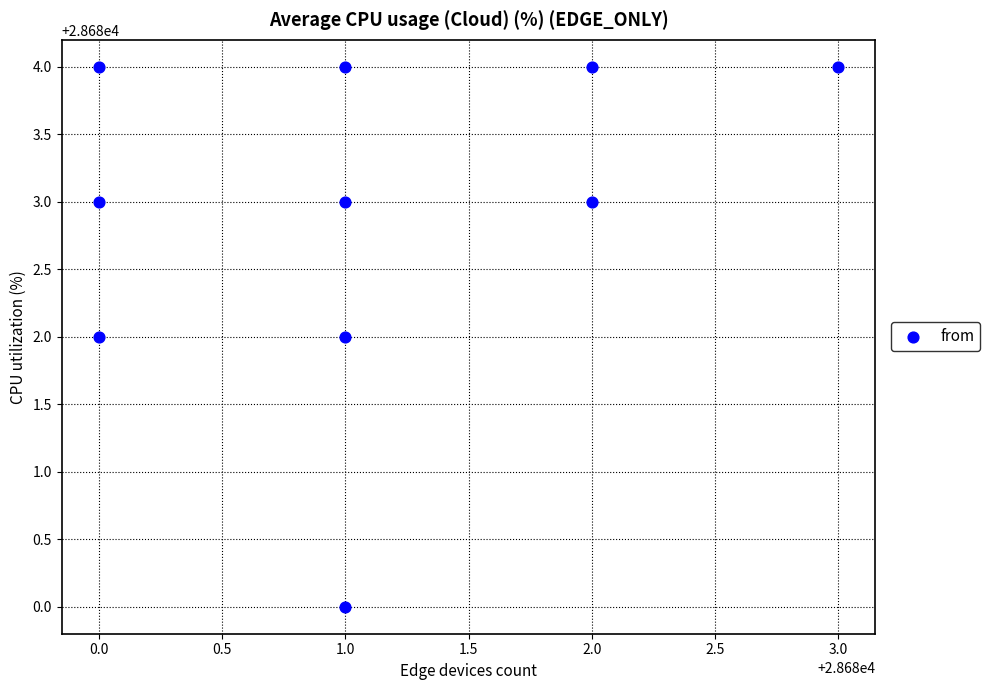

What is the range of Y values (max minus min)?

4